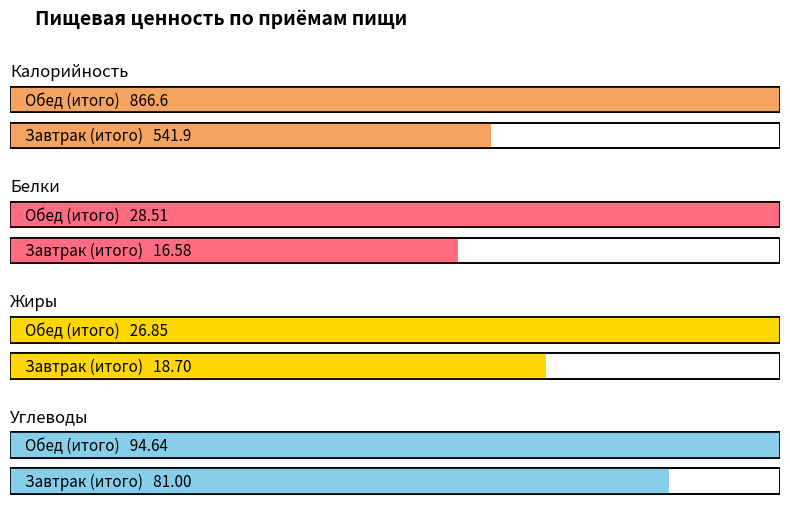

How many values in the Углеводы series exceed 94?

1